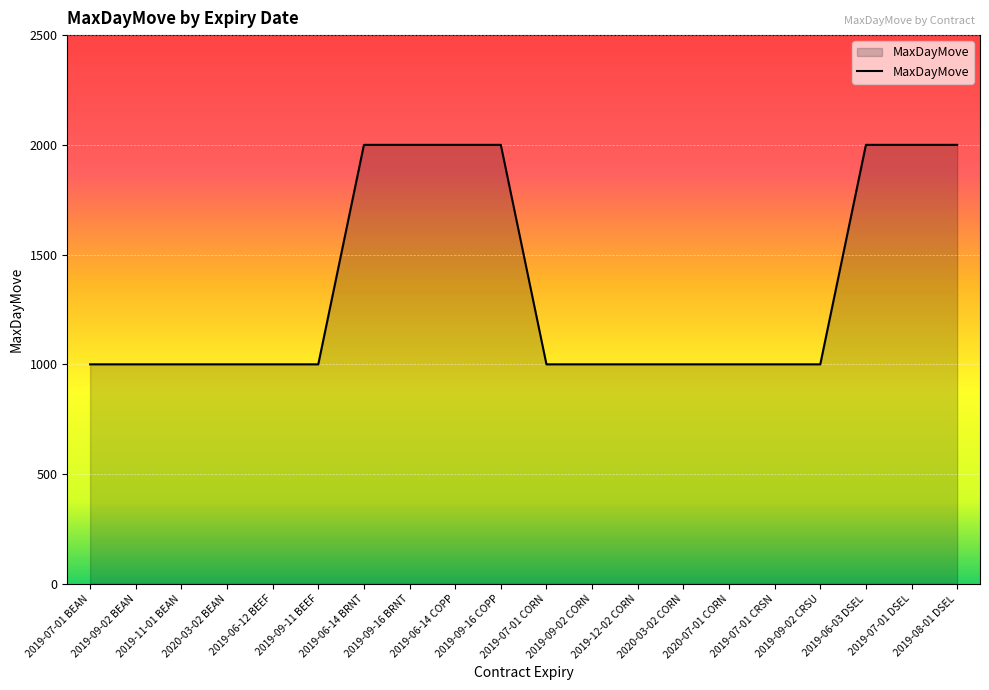

How many categories are shown in the chart?

20